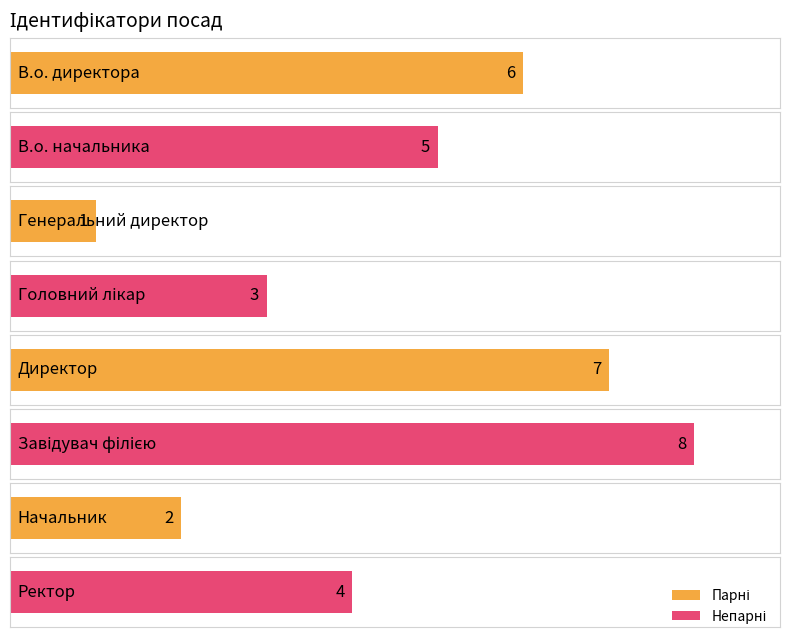

True or false: the data shows 13 at Завідувач філією.

False